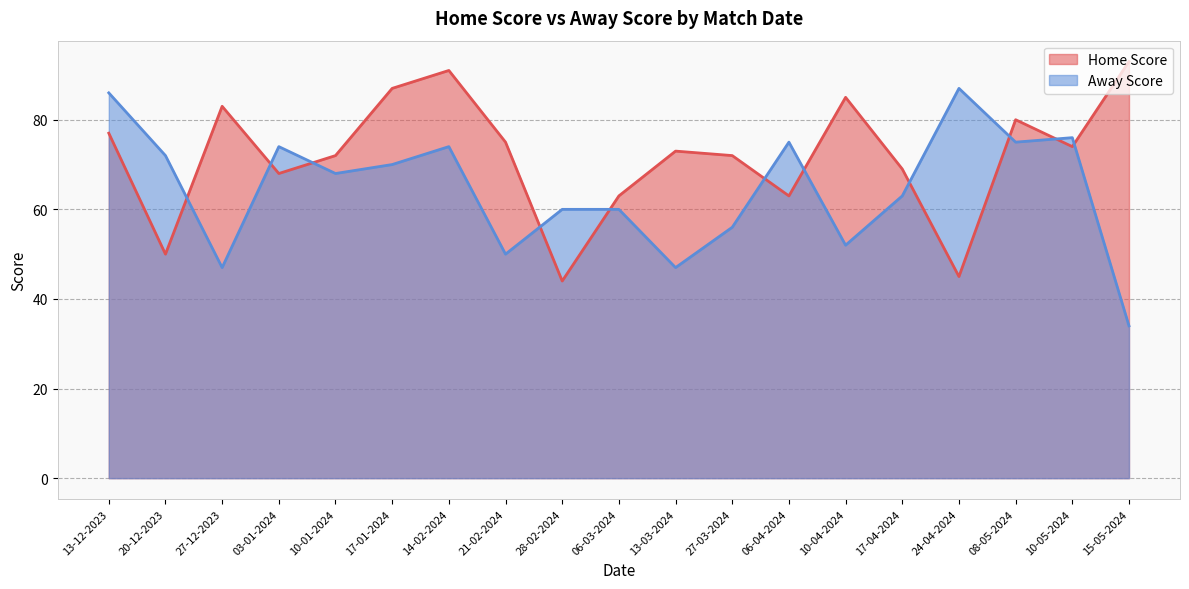

How many lines are shown in the chart?

2